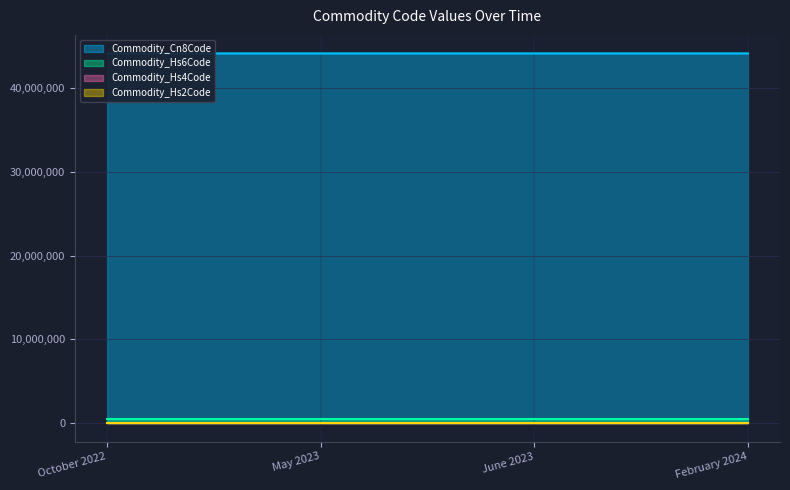

True or false: Commodity_Hs4Code and Commodity_Cn8Code cross at least once.

False